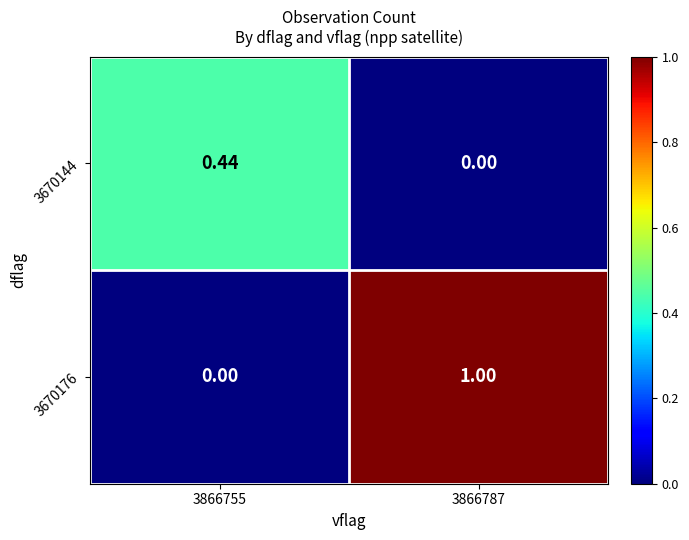

How many values in 3670144 are above zero?

1